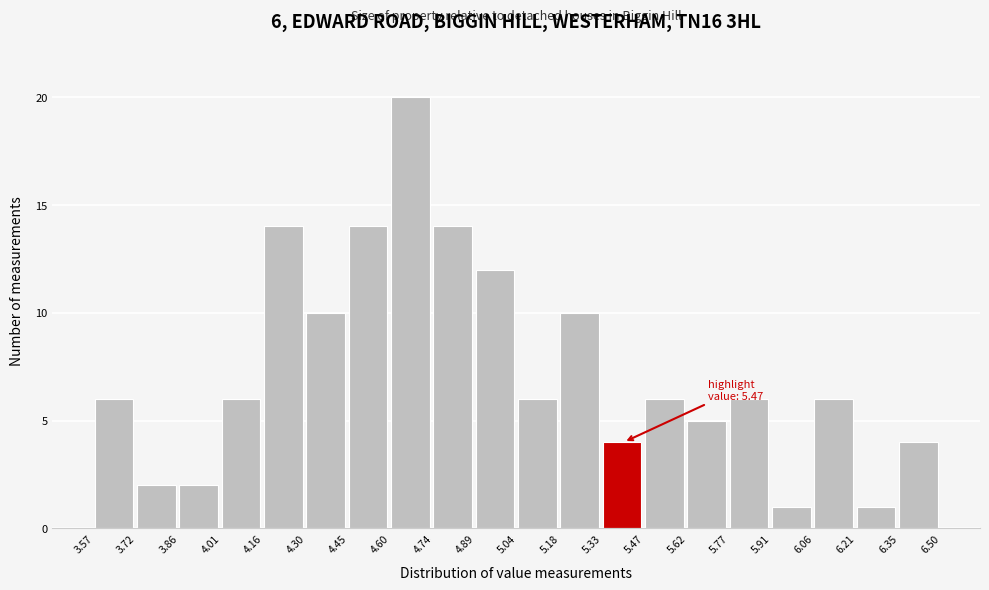

Which range on the x-axis has the tallest bar?

4.60 to 4.74